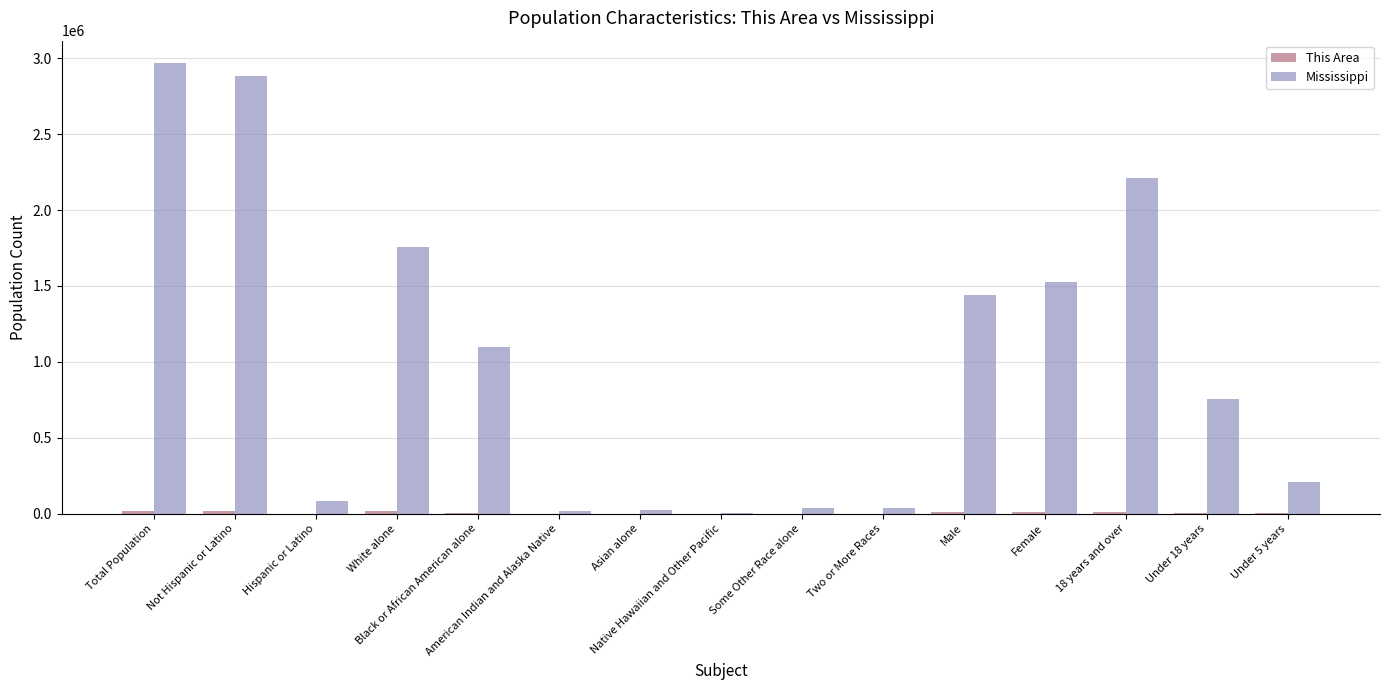

Which series has the largest total across all categories?

Mississippi